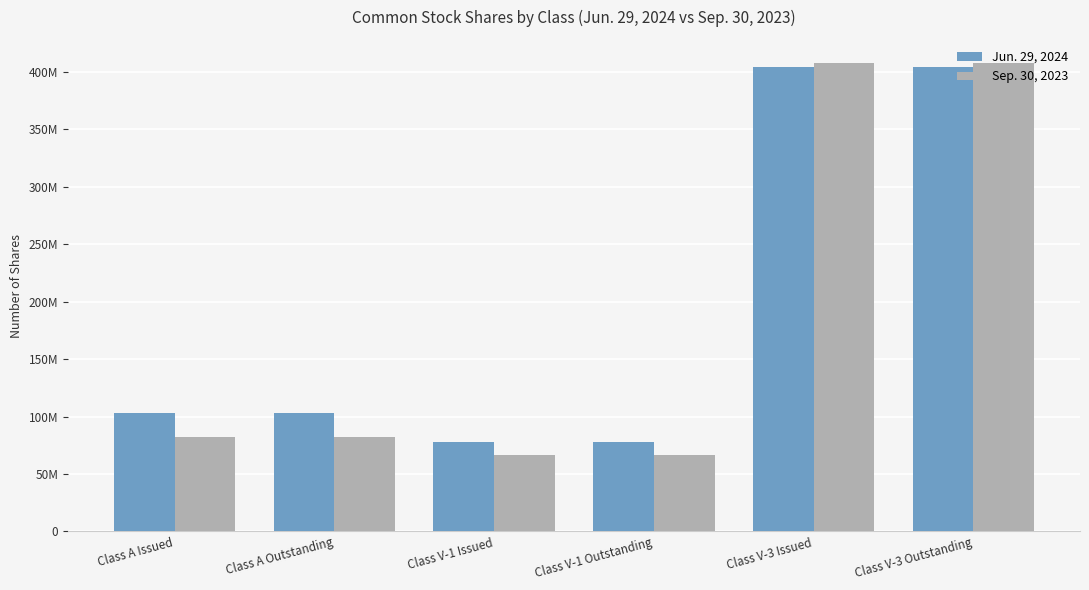

Rank the categories by Jun. 29, 2024 value from highest to lowest.

Class V-3 Issued, Class V-3 Outstanding, Class A Issued, Class A Outstanding, Class V-1 Issued, Class V-1 Outstanding